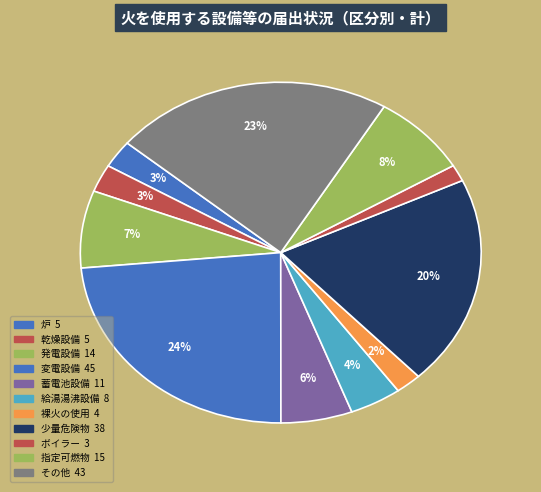

What percentage is the その他 slice, to the nearest percent?

23%